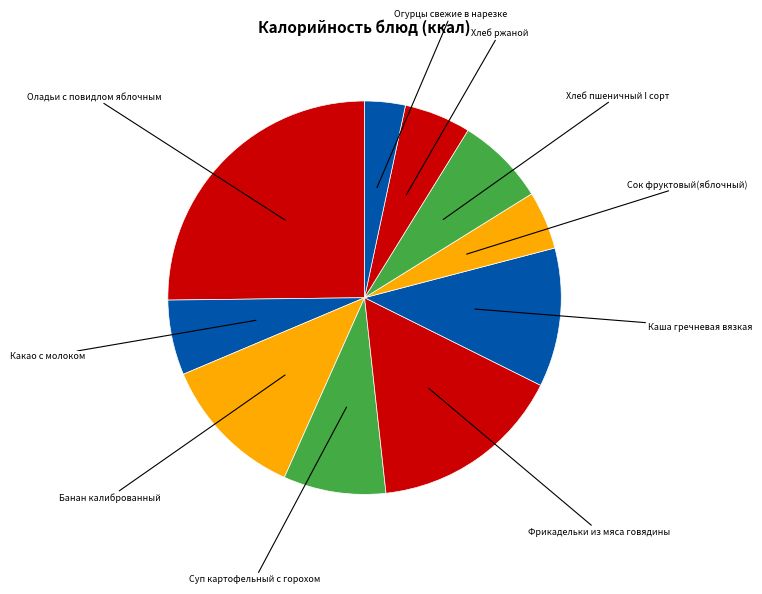

How many slices are in this pie chart?

10